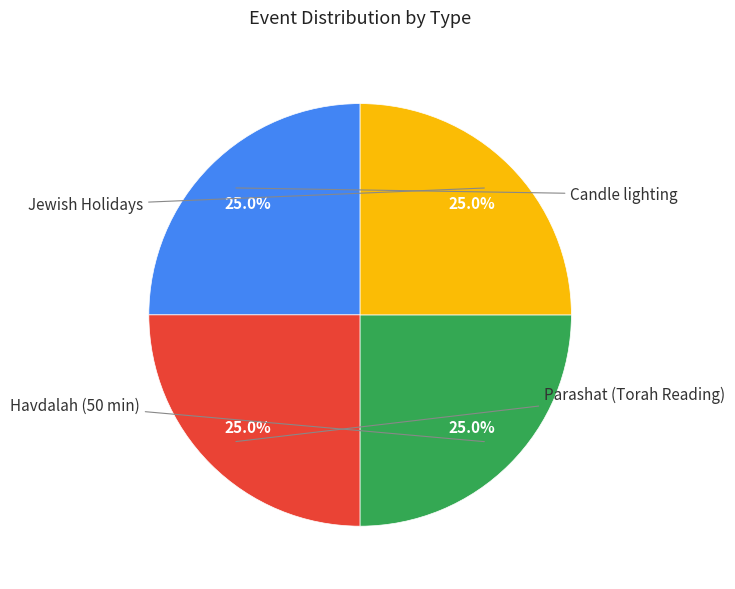

Is there any slice that represents more than half of the pie?

No